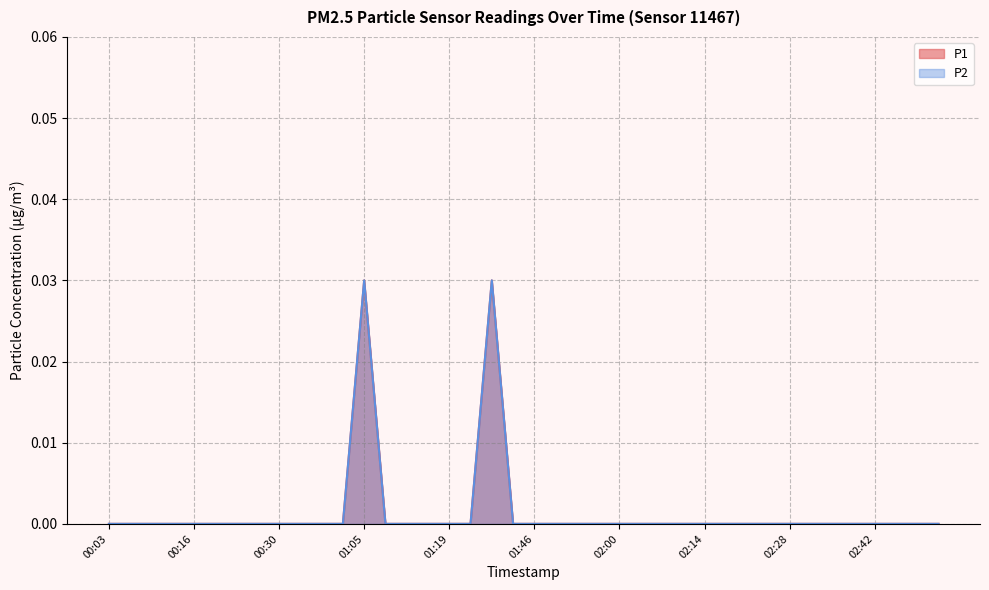

Where is the first local maximum for P1?

01:05